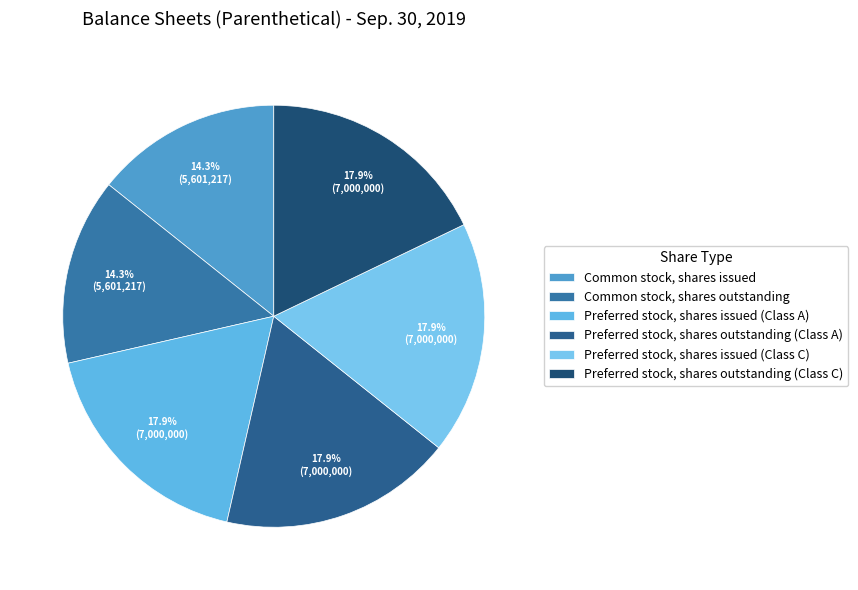

To the nearest percent, what is the combined percentage of Preferred stock, shares issued (Class A) and Preferred stock, shares outstanding (Class A)?

36%